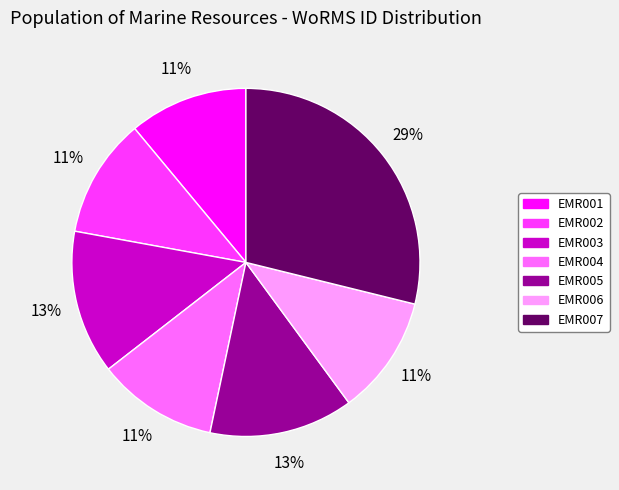

Is there a majority slice in this chart?

No